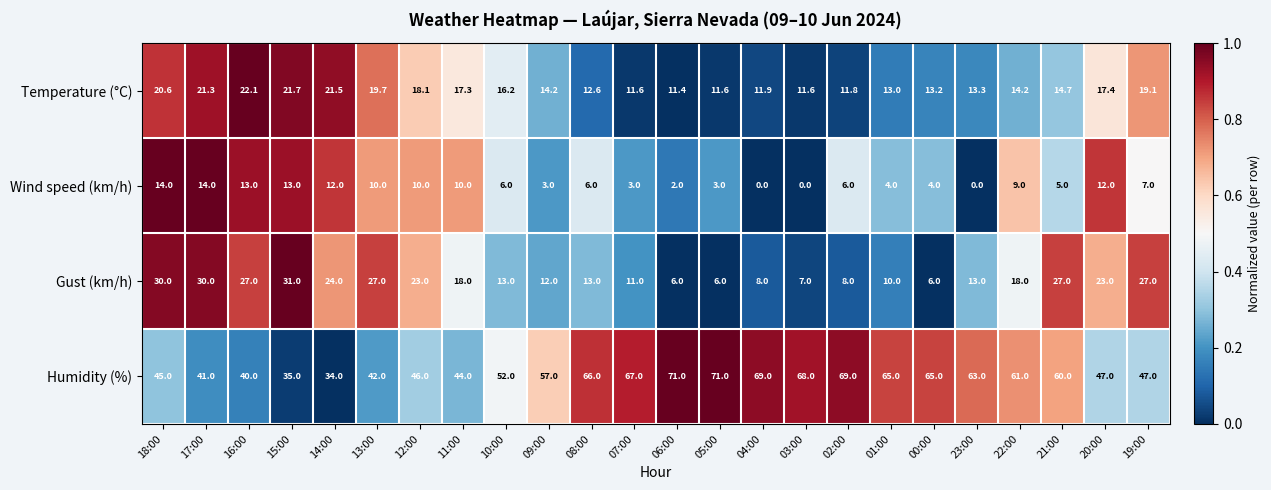

What is the maximum value shown in the chart?

71.0